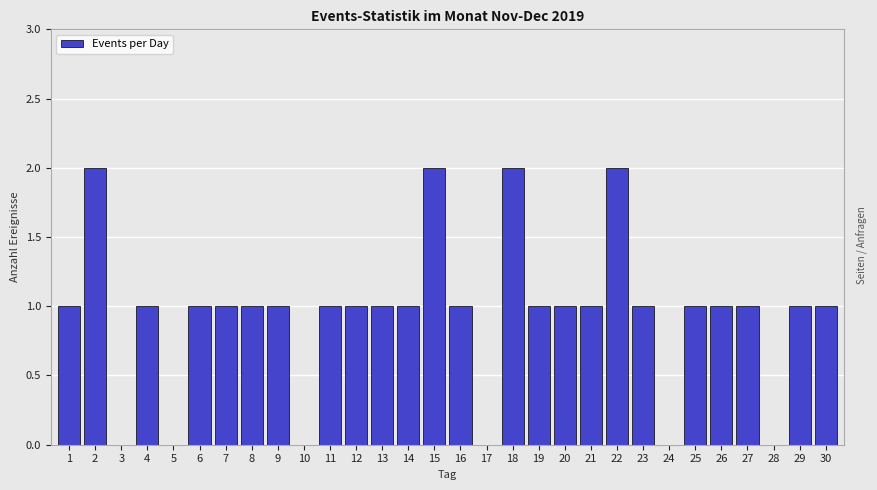

Reading right to left, transcribe all the data shown in this chart.

30=1	29=1	28=0	27=1	26=1	25=1	24=0	23=1	22=2	21=1	20=1	19=1	18=2	17=0	16=1	15=2	14=1	13=1	12=1	11=1	10=0	9=1	8=1	7=1	6=1	5=0	4=1	3=0	2=2	1=1